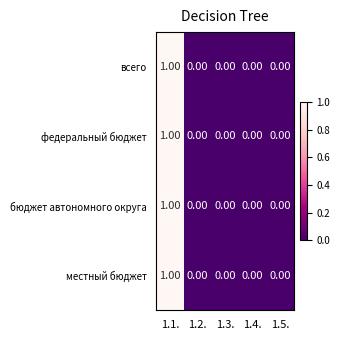

At which category is the sum across all series the highest?

1.1.